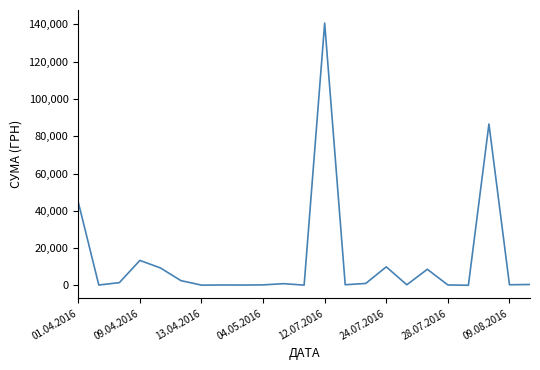

Does the chart display data point markers on the line(s)?

No